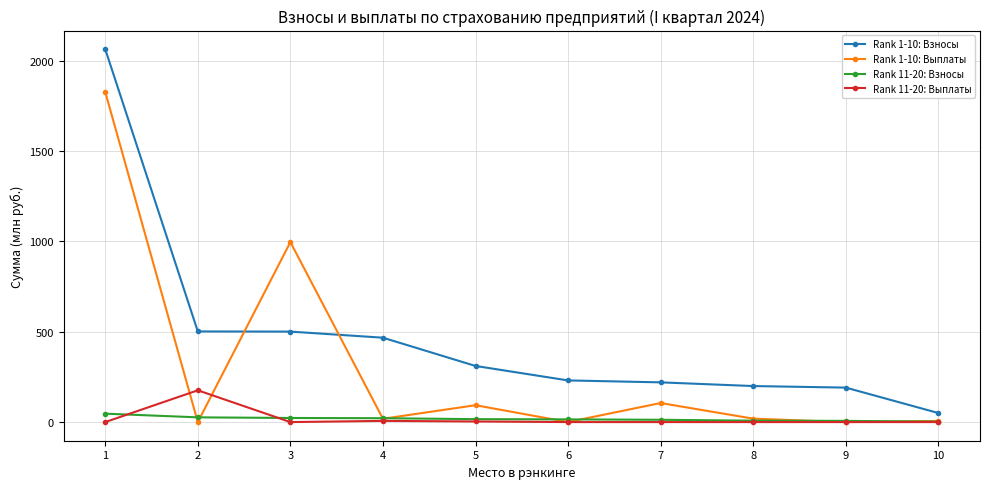

True or false: Rank 11-20: Взносы and Rank 1-10: Выплаты intersect in this chart.

True